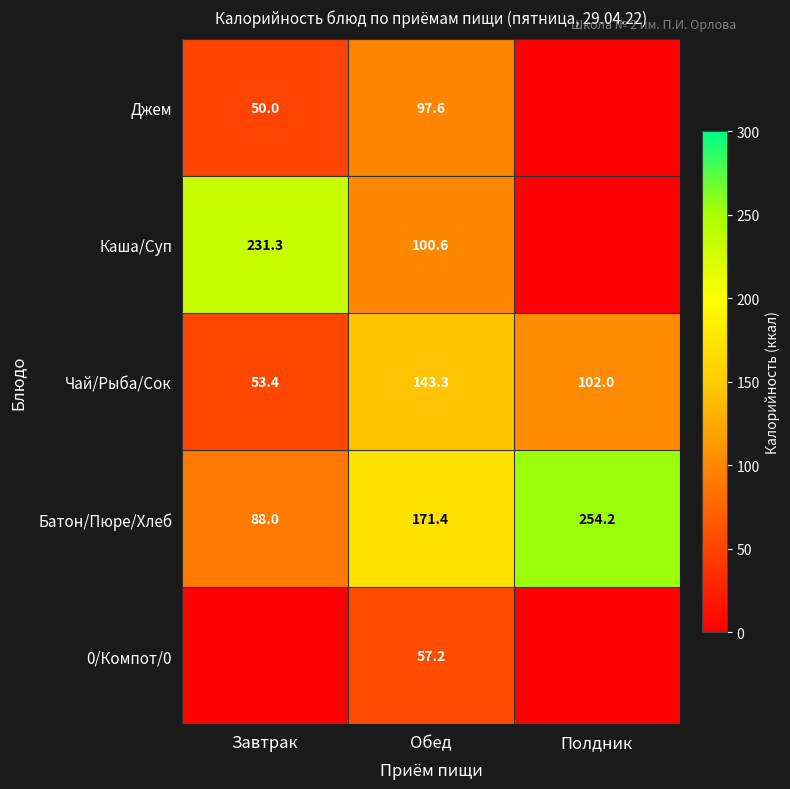

Is the value of Джем at Обед greater than the value of Чай/Рыба/Сок at Завтрак?

Yes